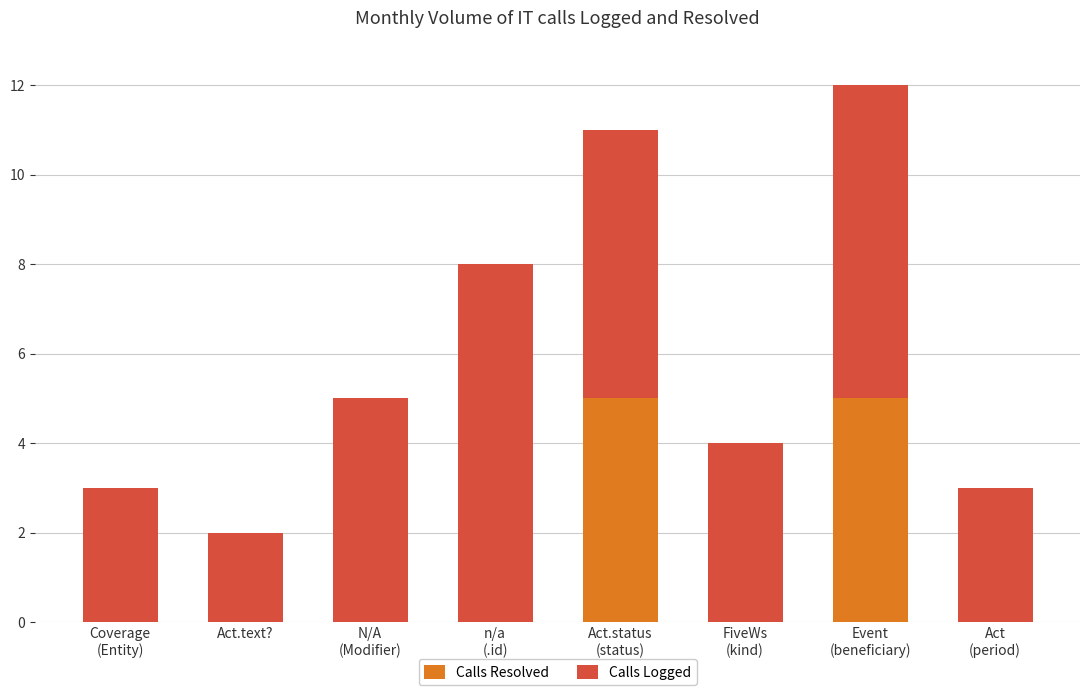

What are all the series names shown in the legend?

Calls Resolved, Calls Logged